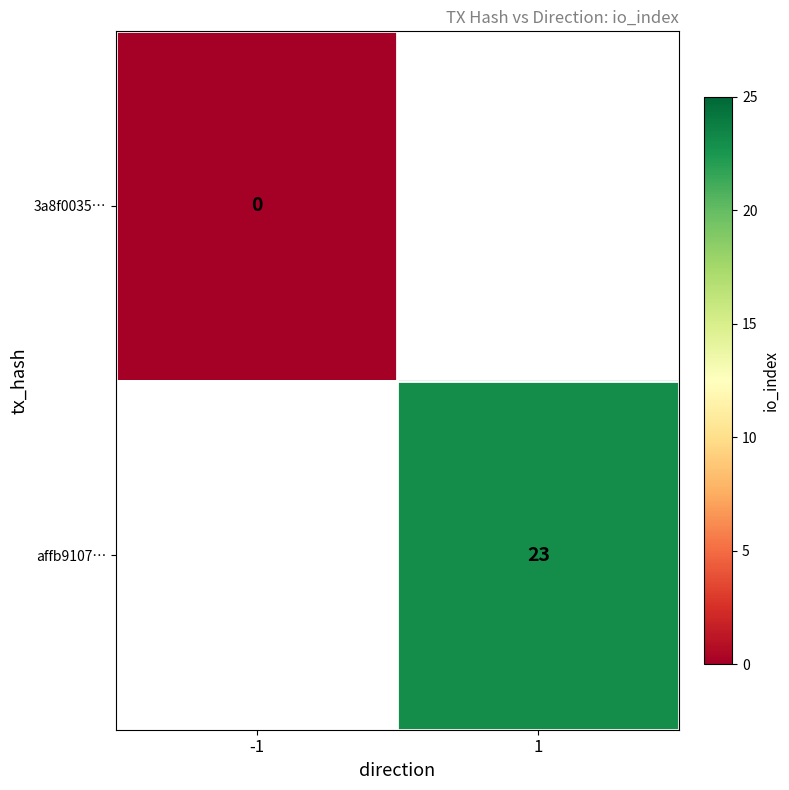

At how many categories does at least one series exceed 2?

1